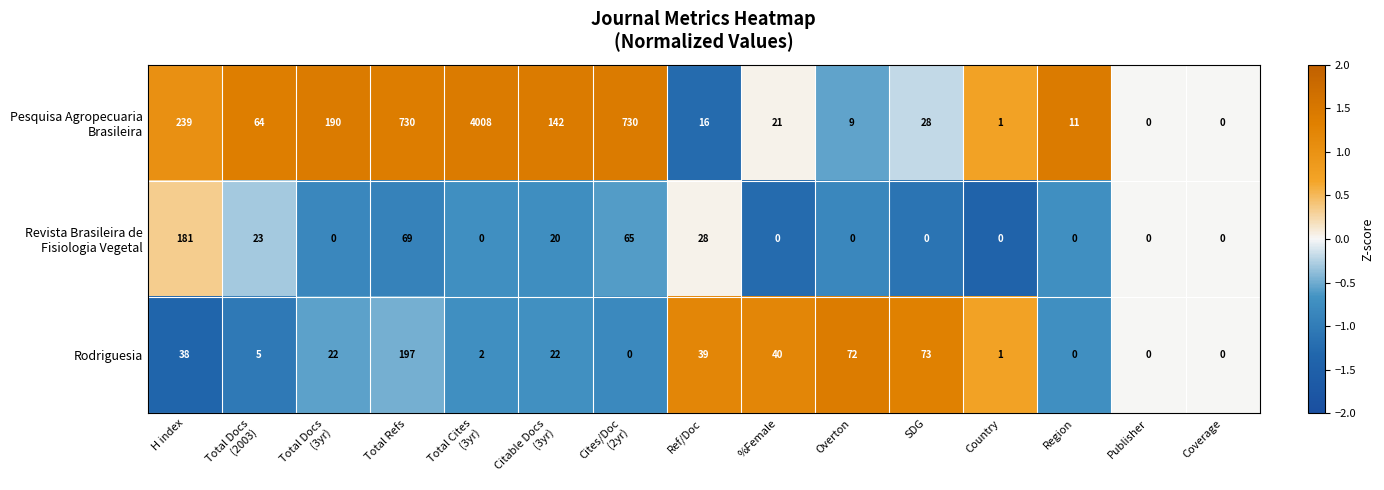

What is the average value of the Rodriguesia series?

34